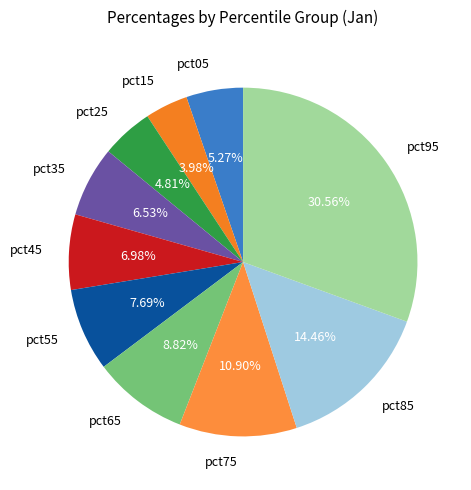

Count the number of slices in the pie.

10